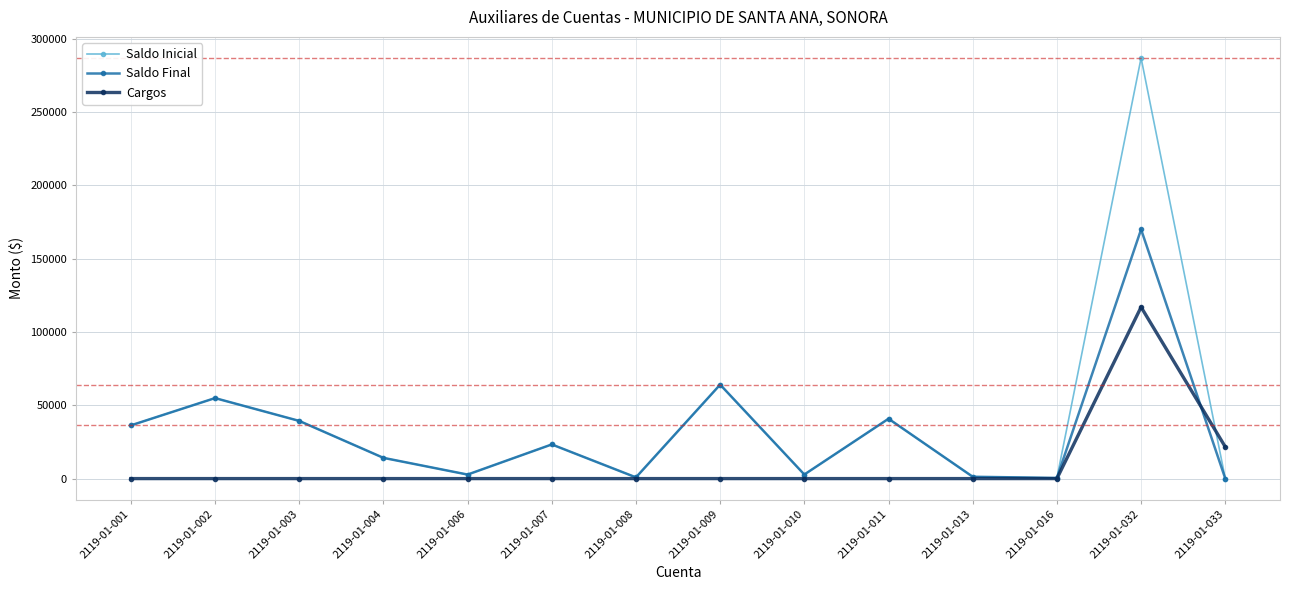

What is the value of the Saldo Final point at the 12th from the left?

422.0